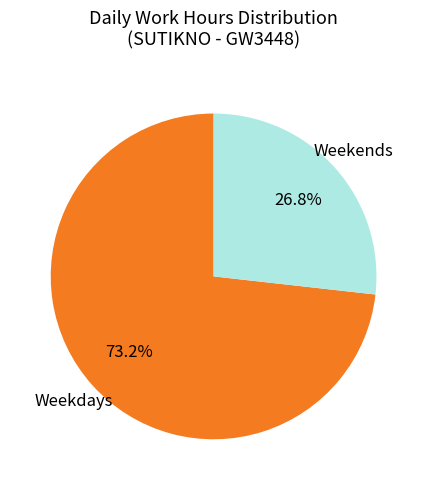

Combined, do Weekends and Weekdays account for over 50%?

Yes